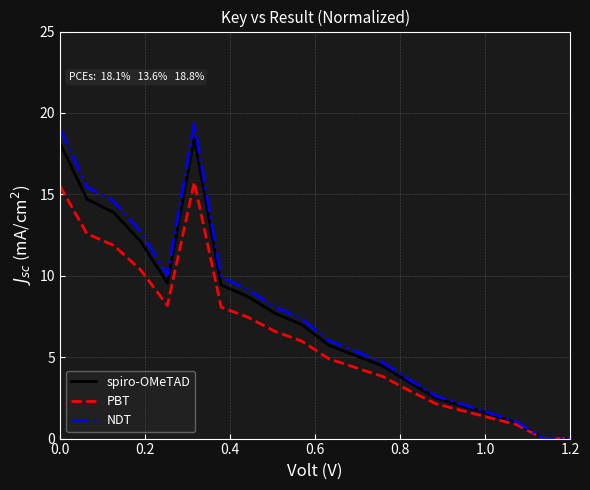

What is the maximum value for PBT?

15.8